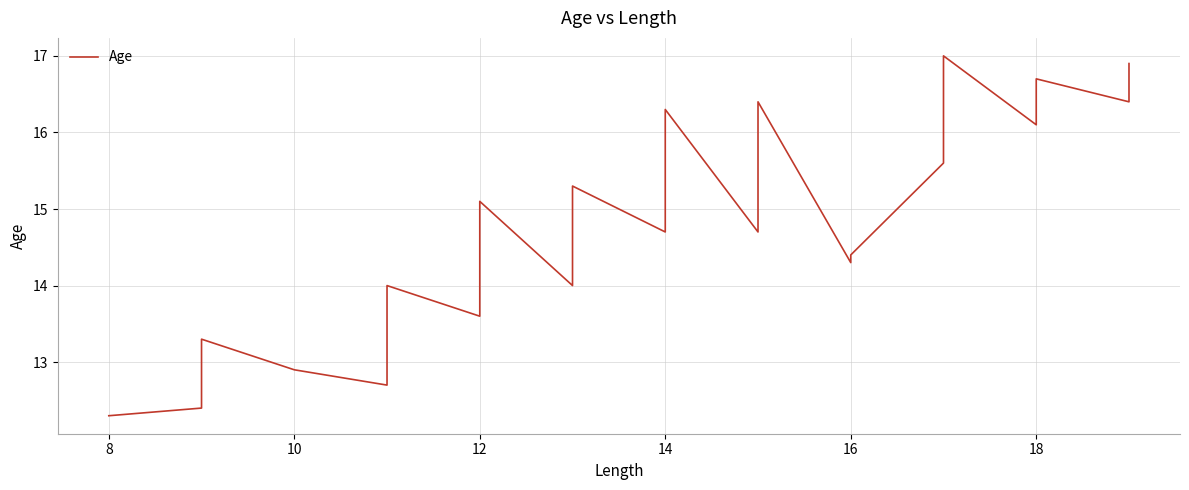

Reading right to left, list all the values displayed in this chart.

16.9	16.7	16.6	16.4	16.7	16.4	16.1	17.0	16.7	16.6	16.1	15.9	15.6	14.4	14.3	16.4	16.3	16.3	15.0	14.7	16.3	15.3	14.7	15.3	15.1	15.0	14.6	14.0	15.1	13.6	14.0	14.0	13.3	13.1	12.7	12.7	12.9	13.3	12.4	12.3